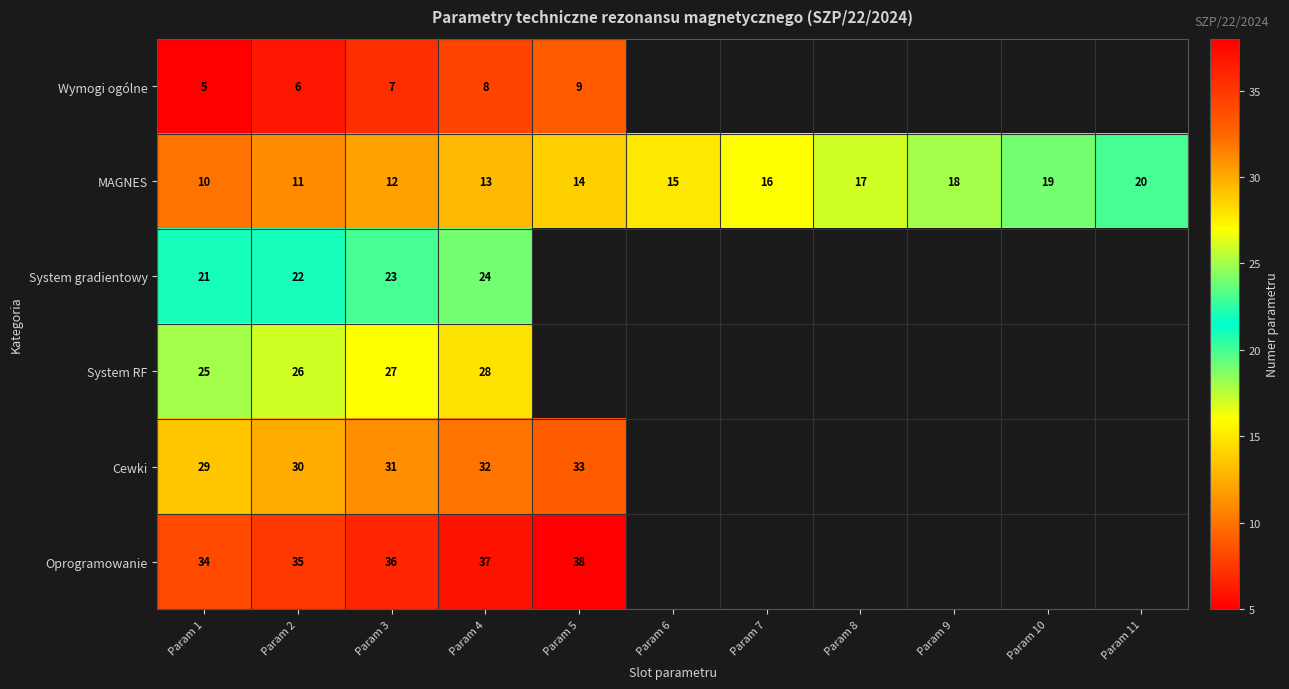

Rank the series at Param 4 from lowest to highest value.

Wymogi ogólne, MAGNES, System gradientowy, System RF, Cewki, Oprogramowanie